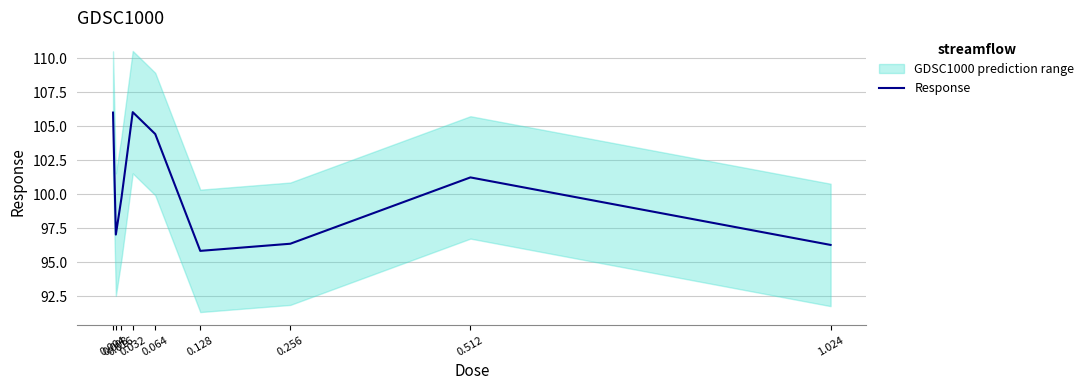

List the labels in order of value, largest first.

0.032, 0.004, 0.064, 0.512, 0.016, 0.008, 0.256, 1.024, 0.128